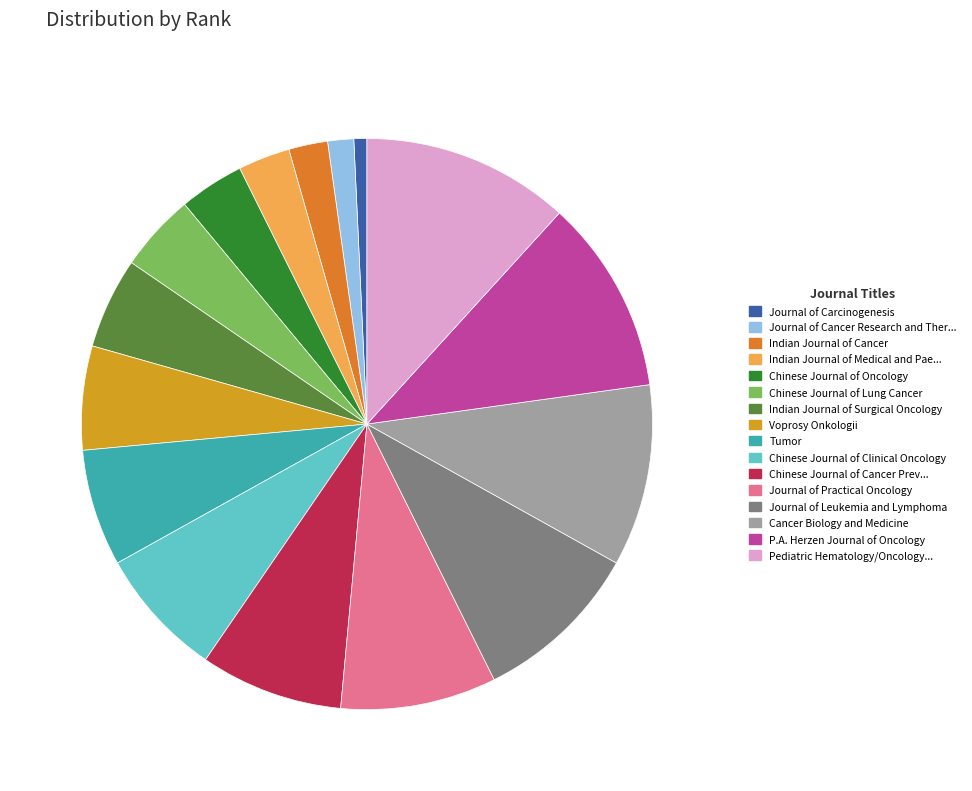

Is there a majority slice in this chart?

No